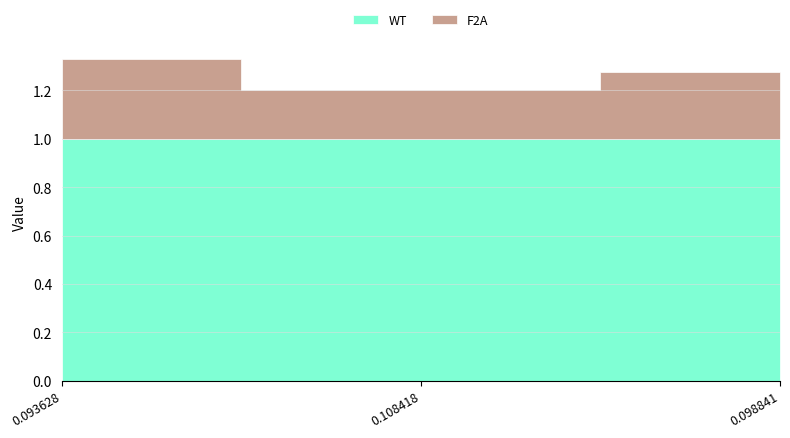

What is the value of the F2A point at the 2nd from the left?

0.2